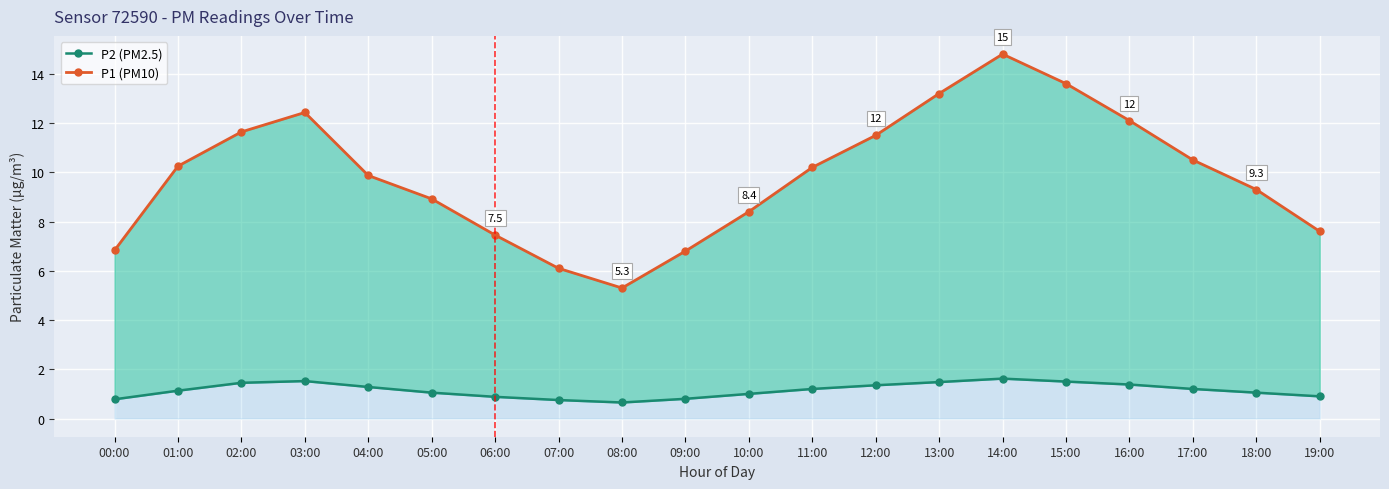

The P2 (PM2.5) series shows 1.7 at 18:00. True or false?

False